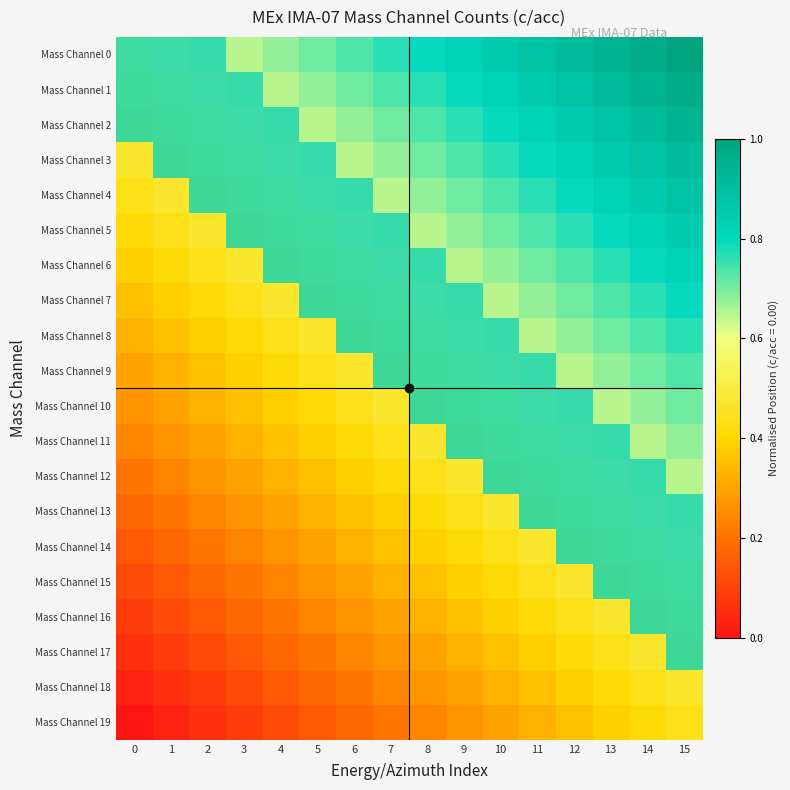

Rank the series at 10 from lowest to highest value.

Mass Channel 19, Mass Channel 18, Mass Channel 17, Mass Channel 16, Mass Channel 15, Mass Channel 14, Mass Channel 13, Mass Channel 12, Mass Channel 11, Mass Channel 10, Mass Channel 9, Mass Channel 8, Mass Channel 7, Mass Channel 6, Mass Channel 5, Mass Channel 4, Mass Channel 3, Mass Channel 2, Mass Channel 1, Mass Channel 0